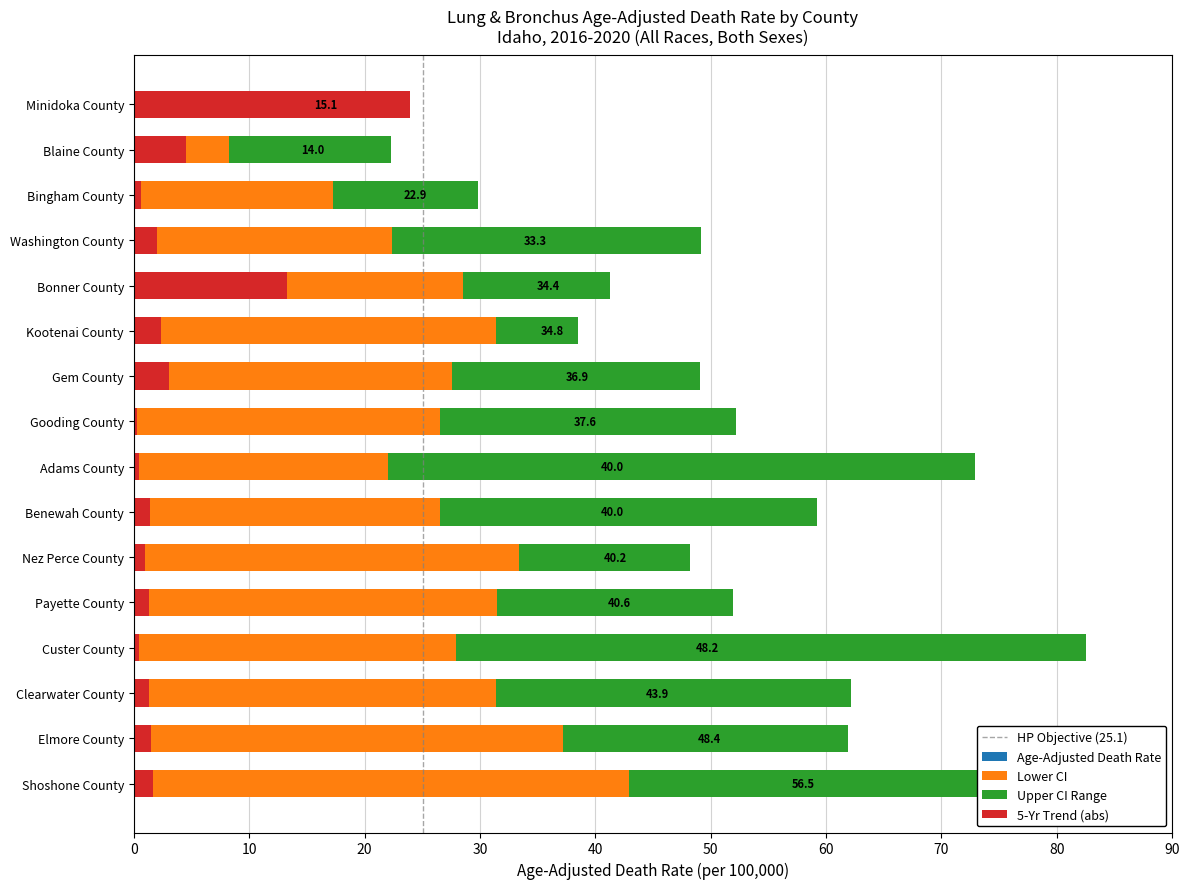

Which has a higher value, Gooding County or Custer County?

Custer County